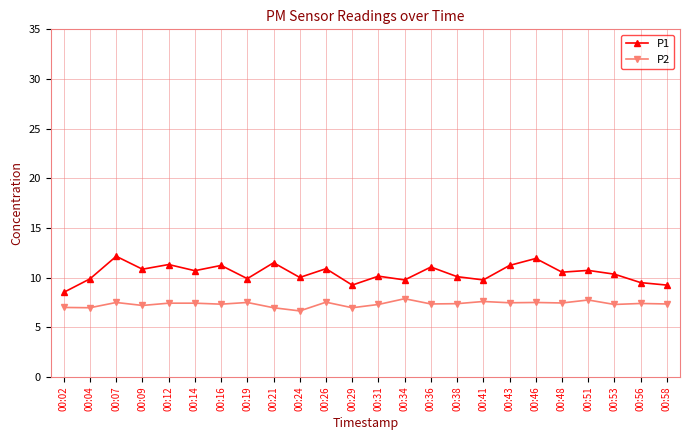

Which series has the largest range (max minus min)?

P1